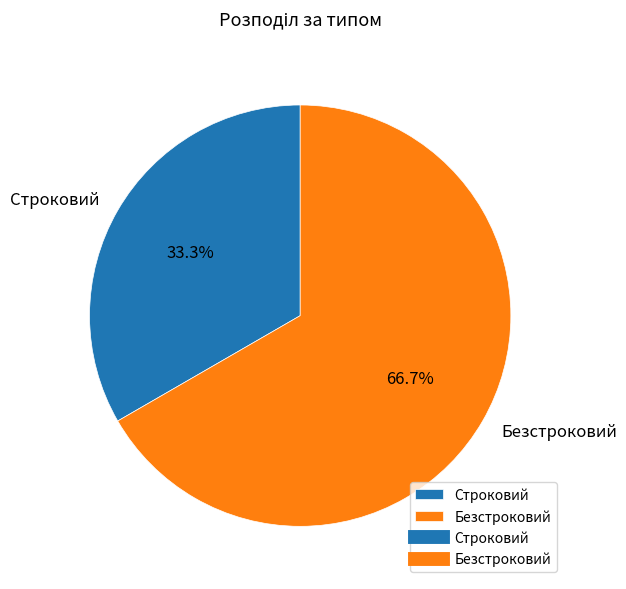

What is the smallest slice in the pie chart?

Строковий